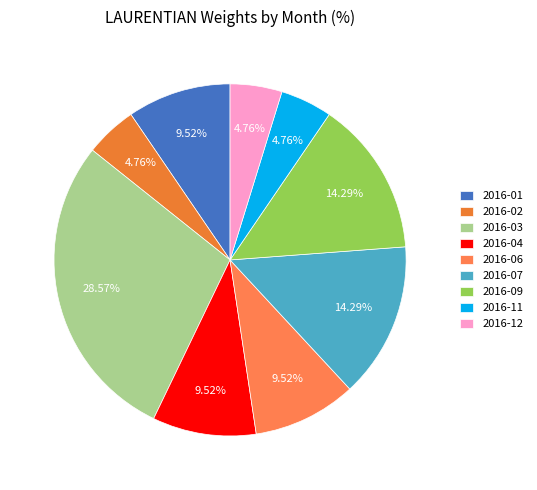

The 2016-03 slice represents 40% of the pie. True or false?

False